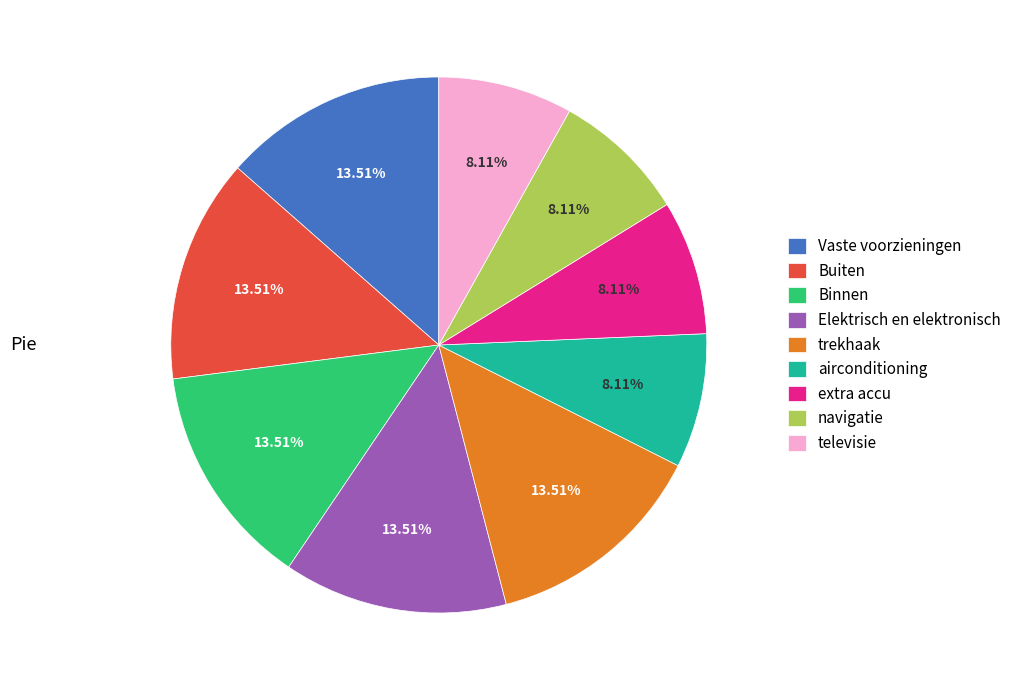

Combined, do Buiten and Binnen account for over 50%?

No